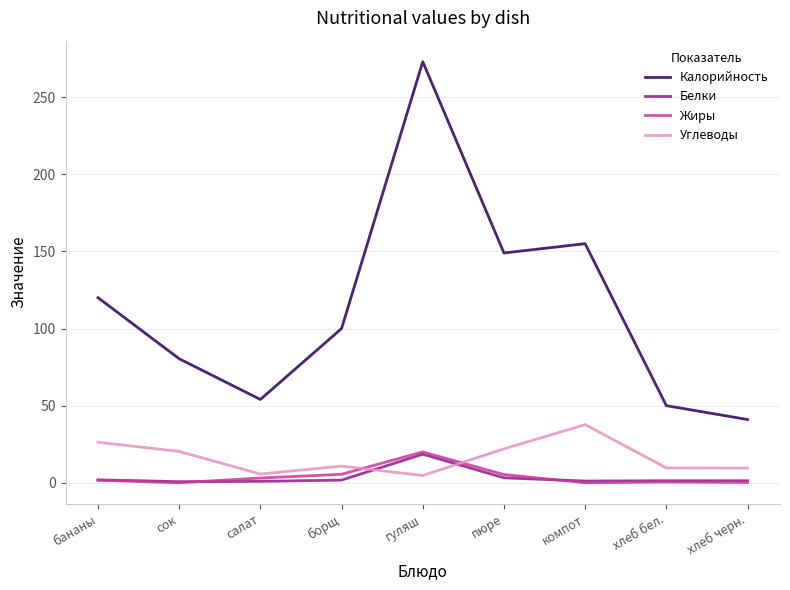

At which category is the sum across all series the highest?

гуляш